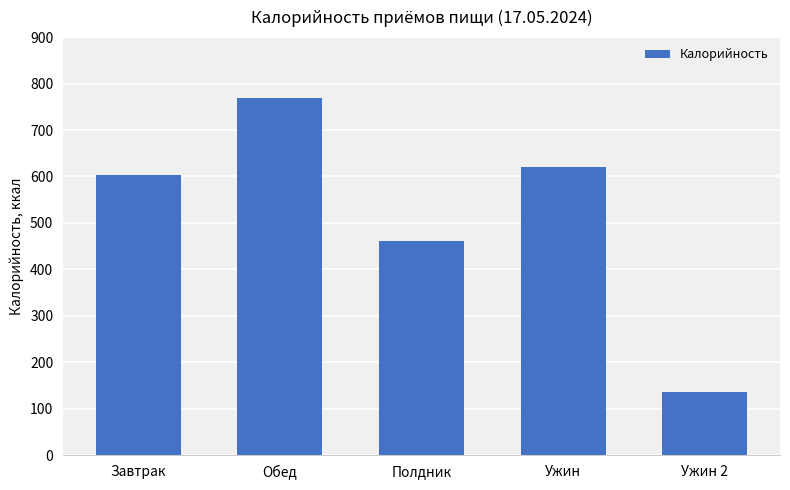

List the labels in order of value, smallest first.

Ужин 2, Полдник, Завтрак, Ужин, Обед